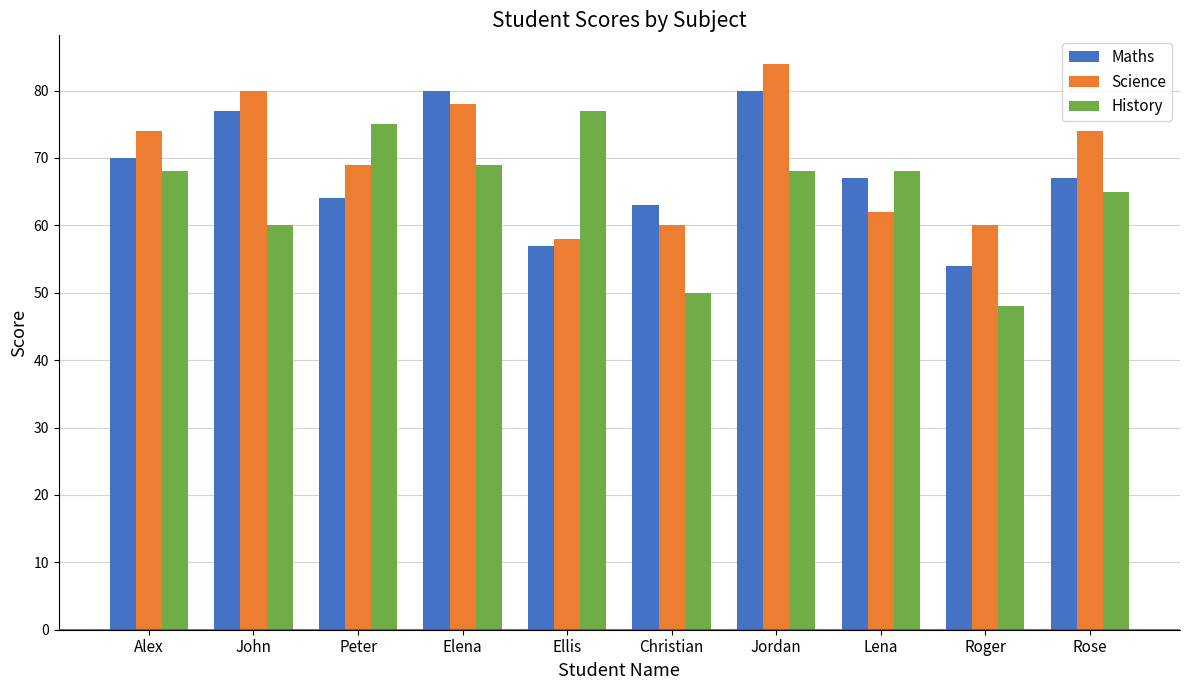

At which label does Science reach its minimum?

Ellis